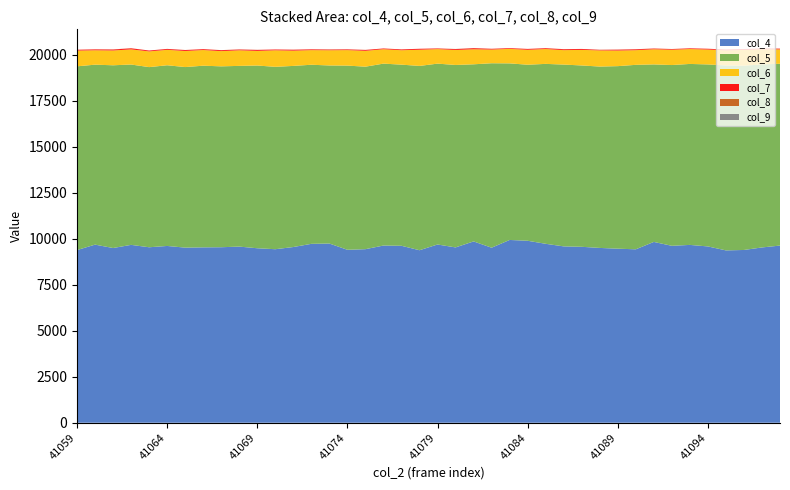

Reading left to right, transcribe all the data shown in this chart.

col_4: 41059=9380	41060=9676	41061=9492	41062=9663	41063=9533	41064=9604	41065=9513	41066=9528	41067=9535	41068=9569	41069=9479	41070=9427	41071=9546	41072=9719	41073=9736	41074=9396	41075=9429	41076=9627	41077=9613	41078=9372	41079=9683	41080=9525	41081=9850	41082=9509	41083=9930	41084=9886	41085=9721	41086=9581	41087=9558	41088=9497	41089=9456	41090=9422	41091=9823	41092=9612	41093=9661	41094=9578	41095=9363	41096=9386	41097=9523	41098=9625
col_5: 41059=9983	41060=9777	41061=9928	41062=9798	41063=9787	41064=9817	41065=9810	41066=9869	41067=9827	41068=9818	41069=9927	41070=9909	41071=9840	41072=9730	41073=9674	41074=10006	41075=9915	41076=9883	41077=9841	41078=10013	41079=9826	41080=9912	41081=9623	41082=10021	41083=9593	41084=9564	41085=9775	41086=9877	41087=9852	41088=9853	41089=9917	41090=10022	41091=9644	41092=9821	41093=9832	41094=9888	41095=10047	41096=10011	41097=9945	41098=9878
col_6: 41059=855	41060=782	41061=804	41062=823	41063=855	41064=839	41065=874	41066=852	41067=827	41068=847	41069=796	41070=898	41071=829	41072=794	41073=827	41074=842	41075=862	41076=783	41077=784	41078=880	41079=790	41080=814	41081=818	41082=744	41083=789	41084=811	41085=807	41086=784	41087=847	41088=879	41089=848	41090=796	41091=823	41092=832	41093=809	41094=809	41095=822	41096=858	41097=820	41098=781
col_7: 41059=46	41060=48	41061=52	41062=58	41063=46	41064=46	41065=50	41066=46	41067=50	41068=42	41069=53	41070=43	41071=50	41072=42	41073=37	41074=39	41075=47	41076=40	41077=43	41078=51	41079=34	41080=46	41081=58	41082=41	41083=38	41084=47	41085=44	41086=48	41087=49	41088=30	41089=47	41090=47	41091=38	41092=36	41093=38	41094=42	41095=42	41096=43	41097=45	41098=39
col_8: 41059=3	41060=4	41061=6	41062=4	41063=1	41064=3	41065=4	41066=3	41067=5	41068=5	41069=4	41070=1	41071=4	41072=3	41073=8	41074=3	41075=5	41076=1	41077=5	41078=1	41079=4	41080=8	41081=5	41082=2	41083=2	41084=2	41085=4	41086=7	41087=2	41088=5	41089=5	41090=6	41091=5	41092=4	41093=2	41094=2	41095=2	41096=4	41097=4	41098=3
col_9: 41059=0	41060=0	41061=1	41062=1	41063=1	41064=2	41065=0	41066=0	41067=0	41068=2	41069=1	41070=0	41071=1	41072=0	41073=1	41074=1	41075=0	41076=0	41077=0	41078=0	41079=0	41080=1	41081=1	41082=1	41083=0	41084=0	41085=0	41086=0	41087=0	41088=2	41089=1	41090=0	41091=0	41092=0	41093=0	41094=0	41095=0	41096=0	41097=0	41098=0